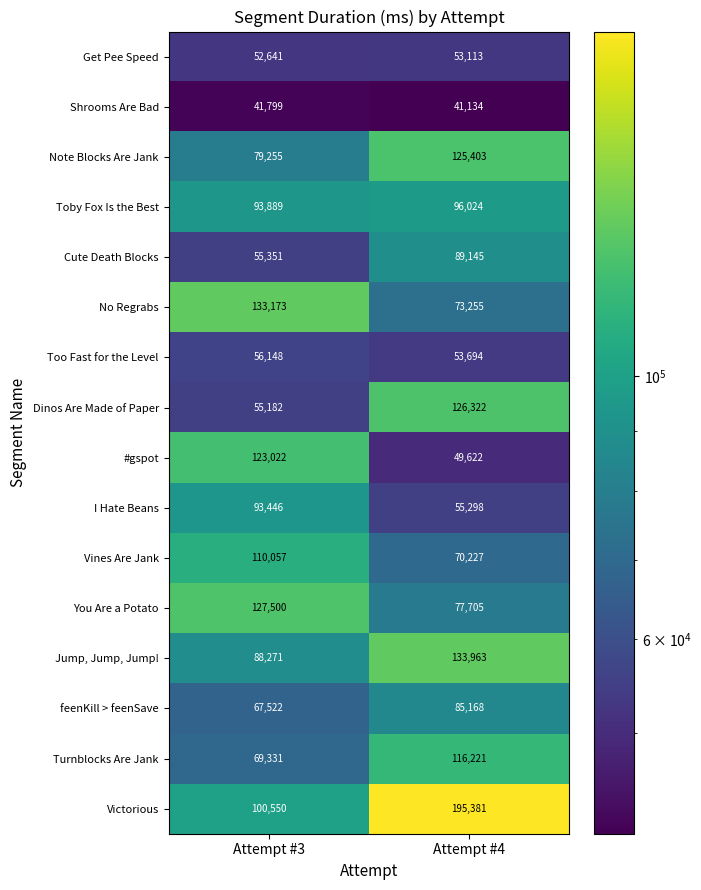

At which label is Toby Fox Is the Best closest to 94956?

Attempt #3